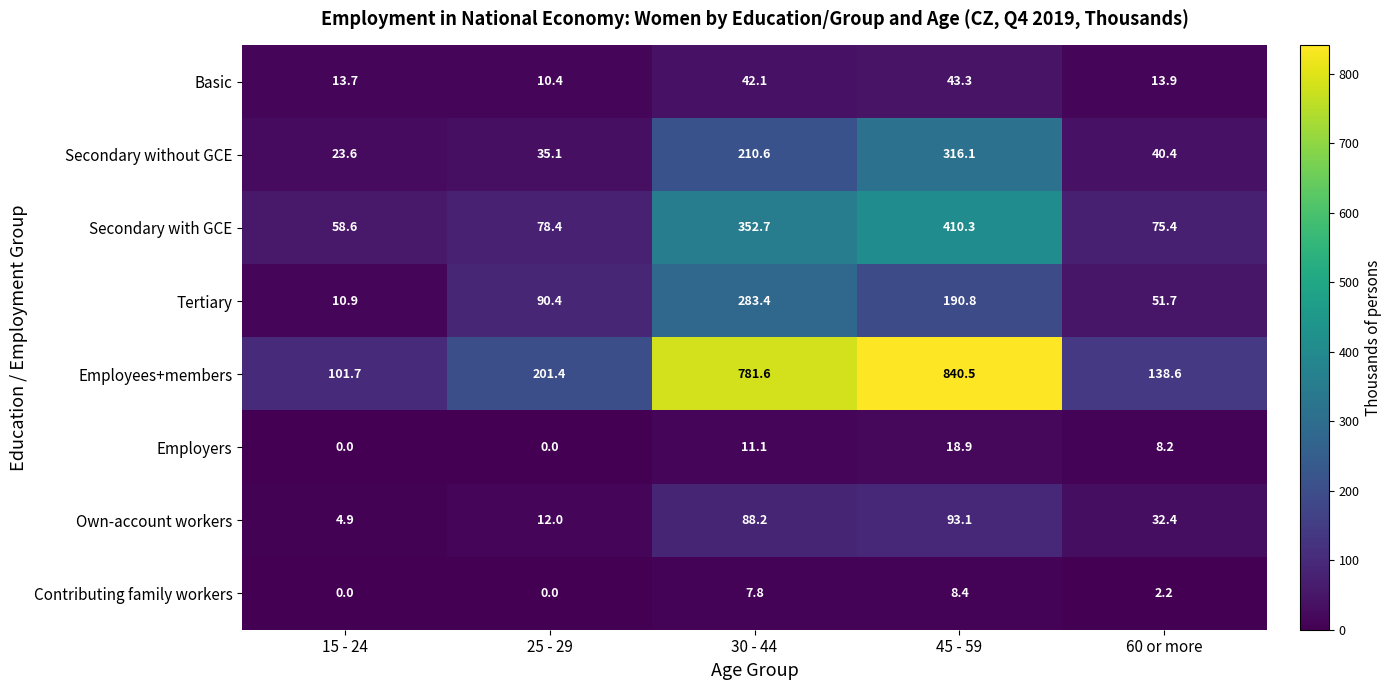

What is the average value of the Employers series?

7.6